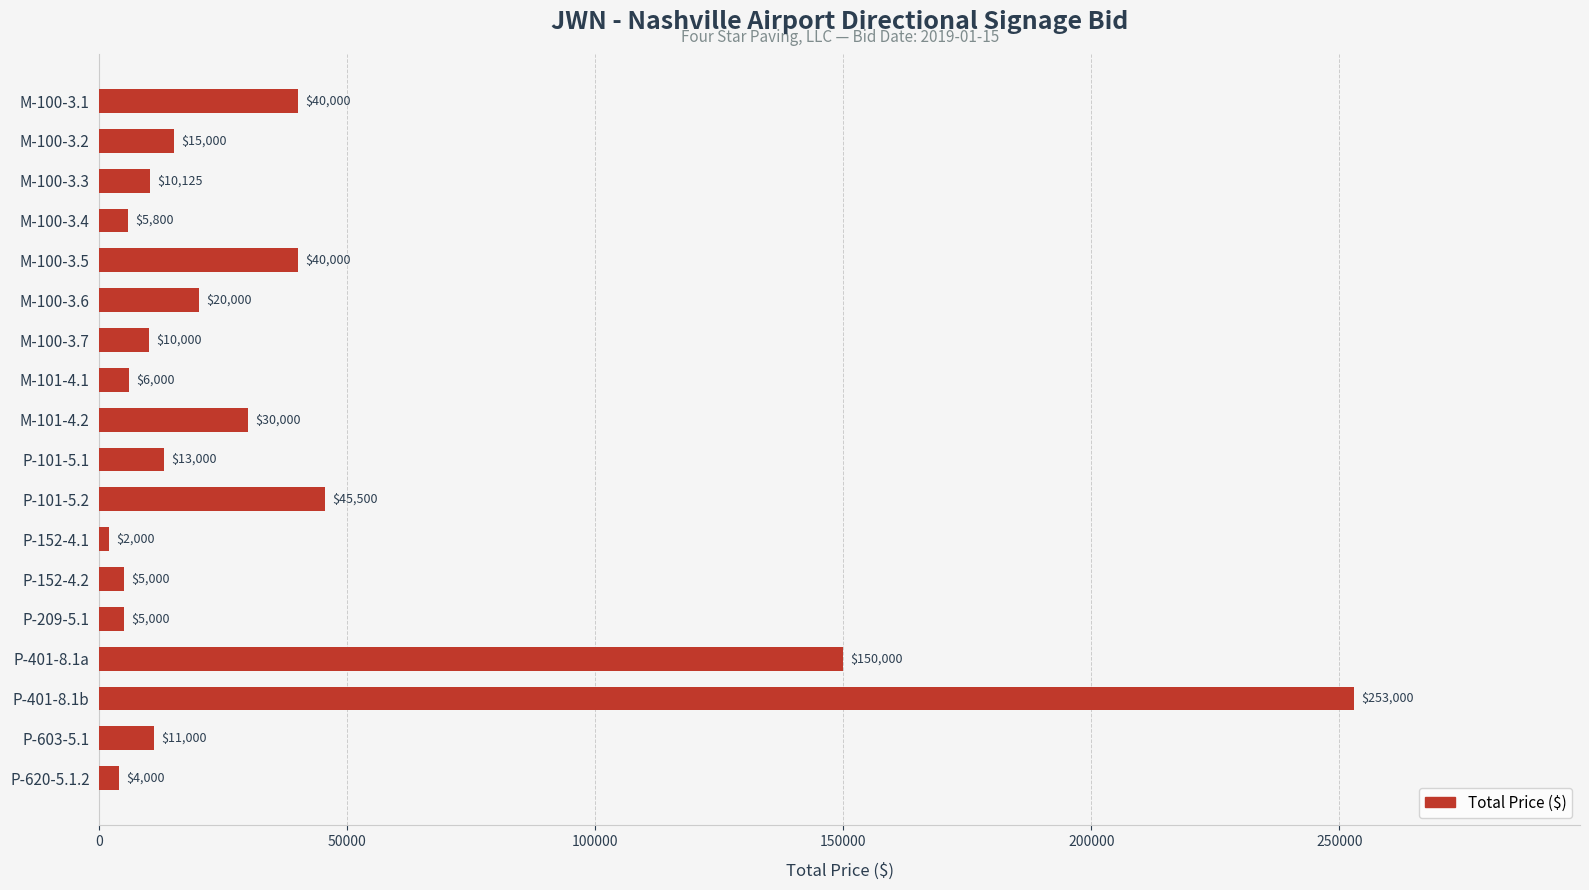

What is the minimum value shown in the chart?

2000